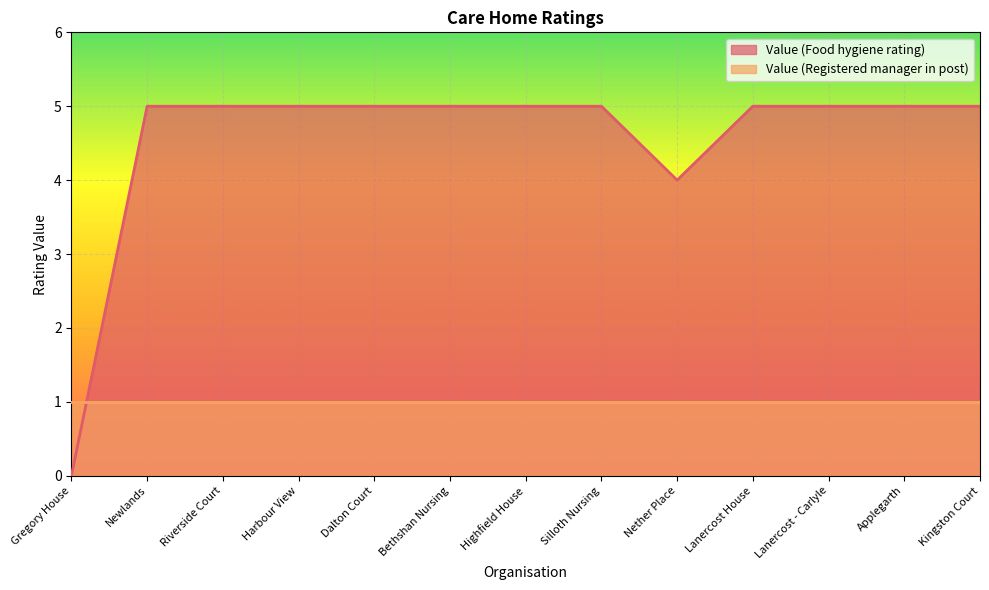

How many lines are shown in the chart?

2